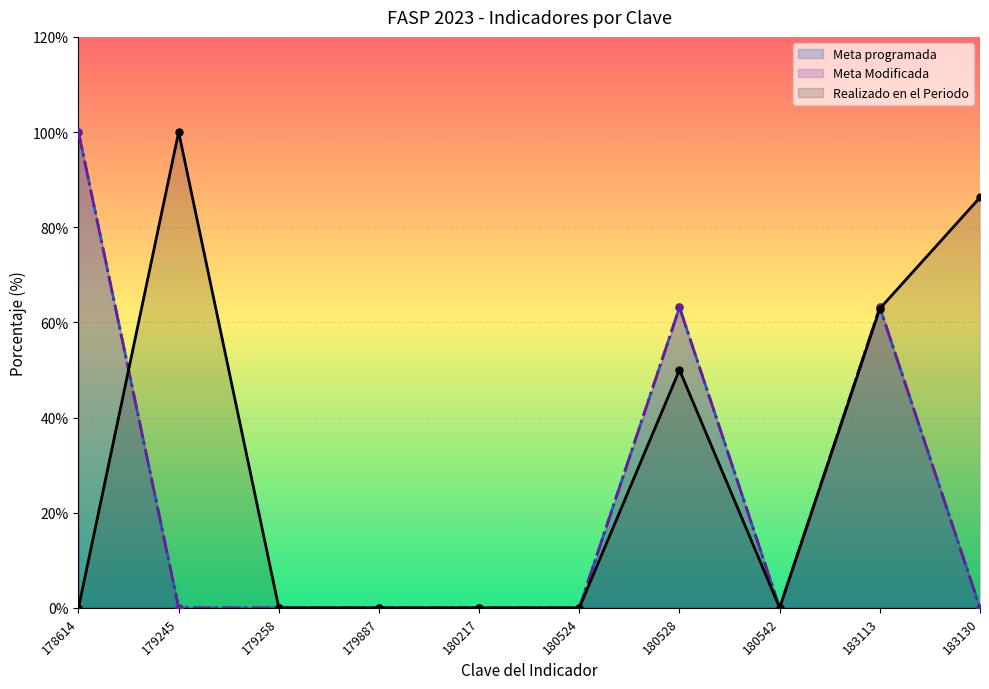

True or false: Meta programada has a value of 63.2 at 180528.

True